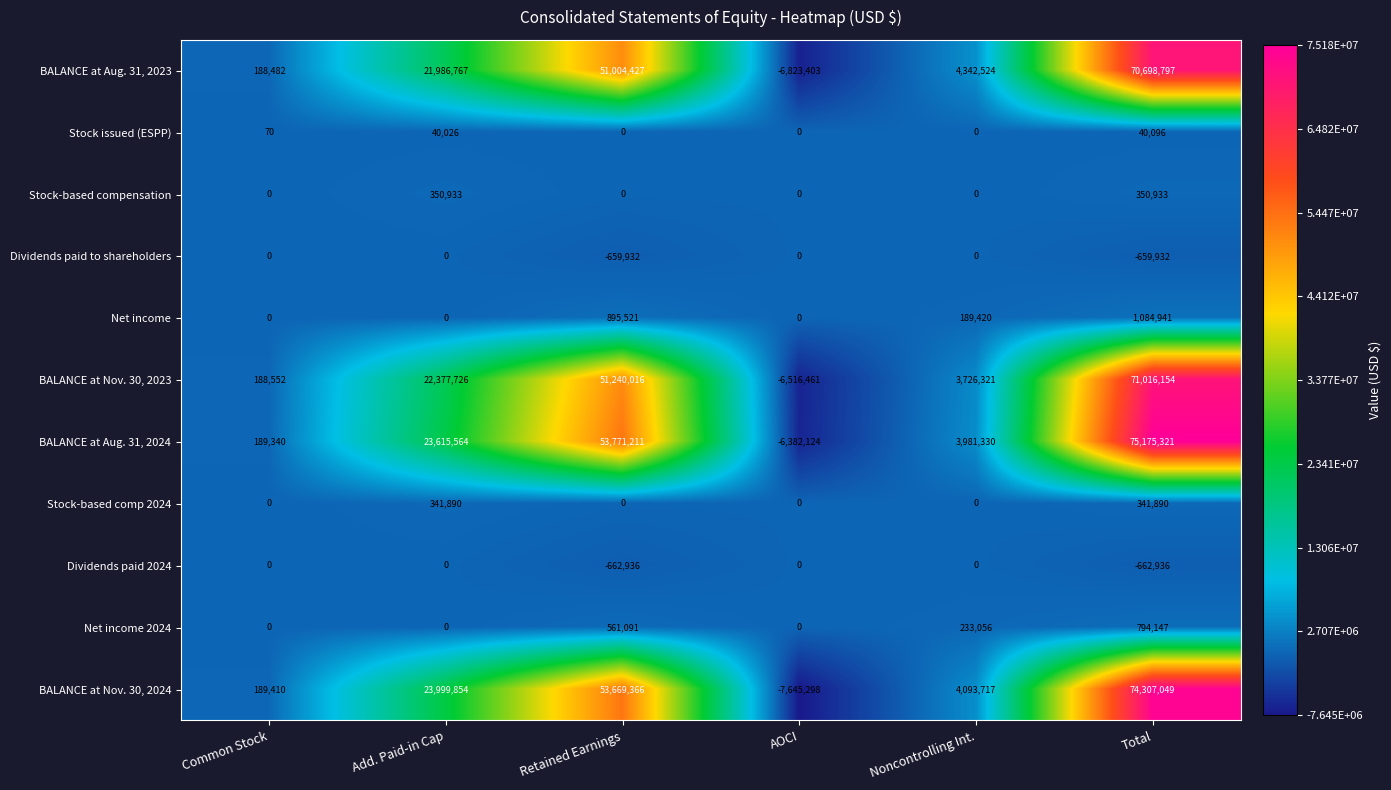

Which series has the widest spread of values?

BALANCE at Nov. 30, 2024